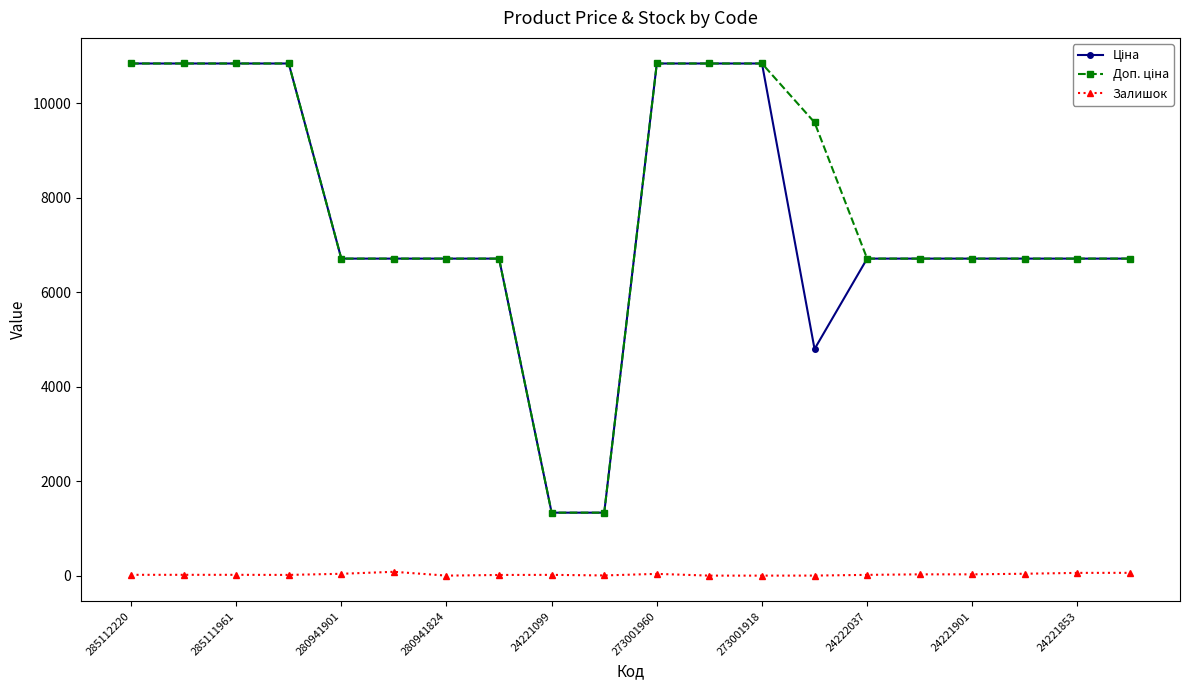

At how many categories does at least one series exceed 2856?

18